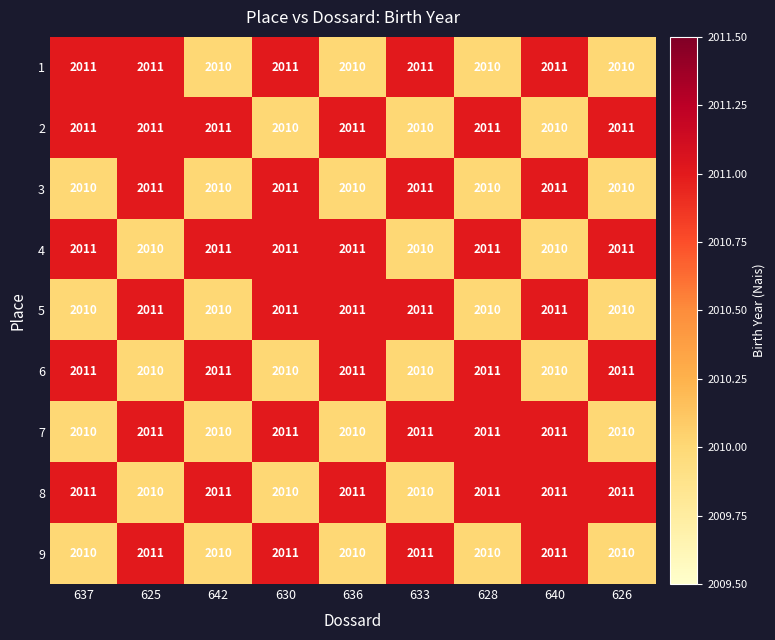

The value of 8 at 633 is 485. True or false?

False